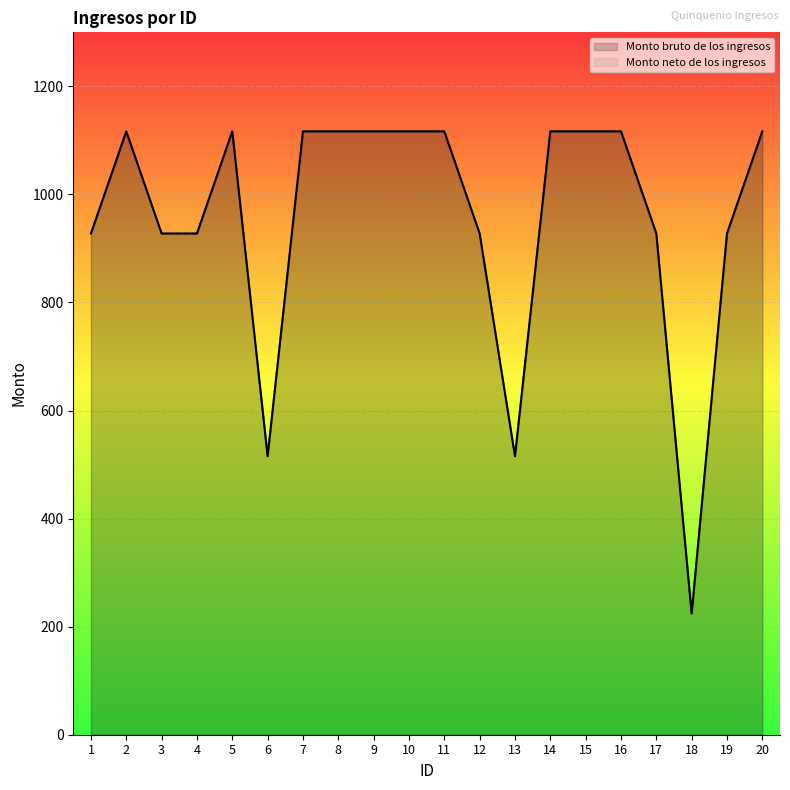

Does the chart display data point markers on the line(s)?

No